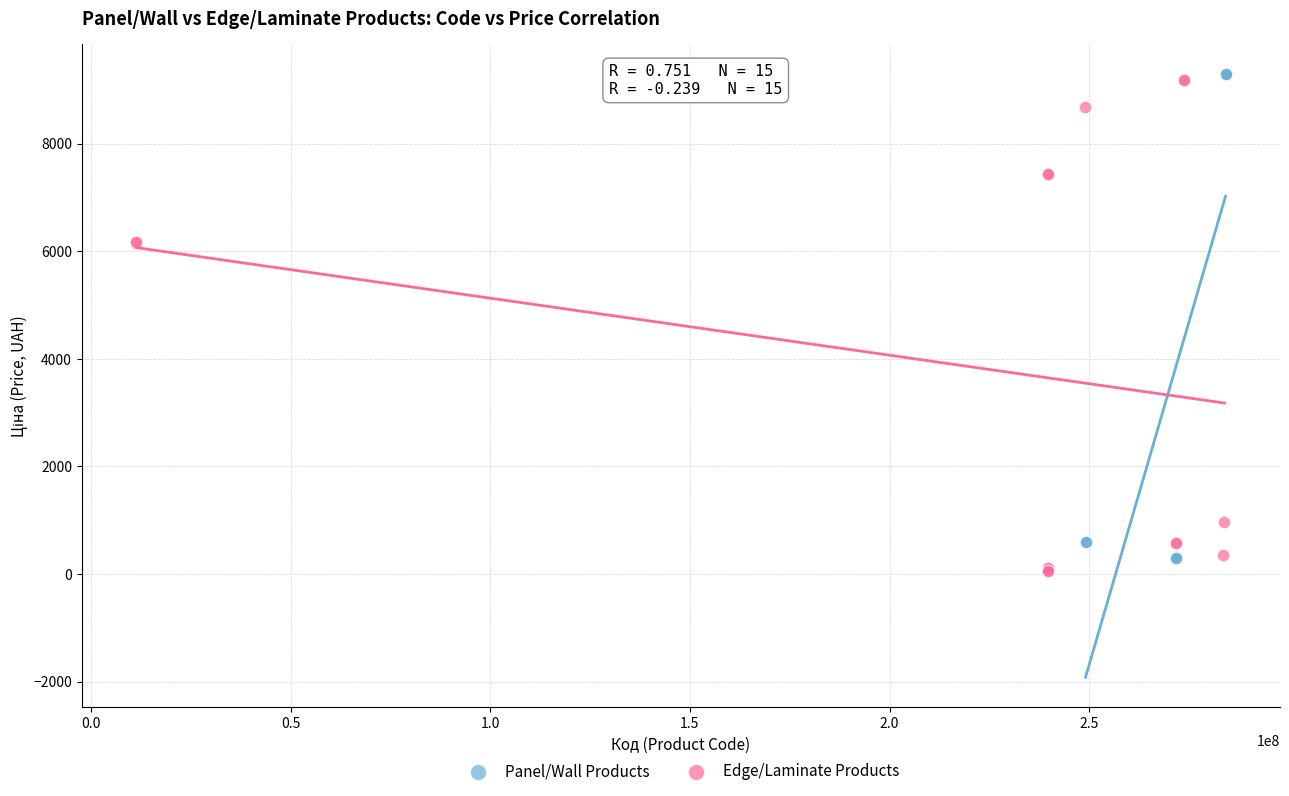

What are all the series names shown in the legend?

Panel/Wall Products, Edge/Laminate Products